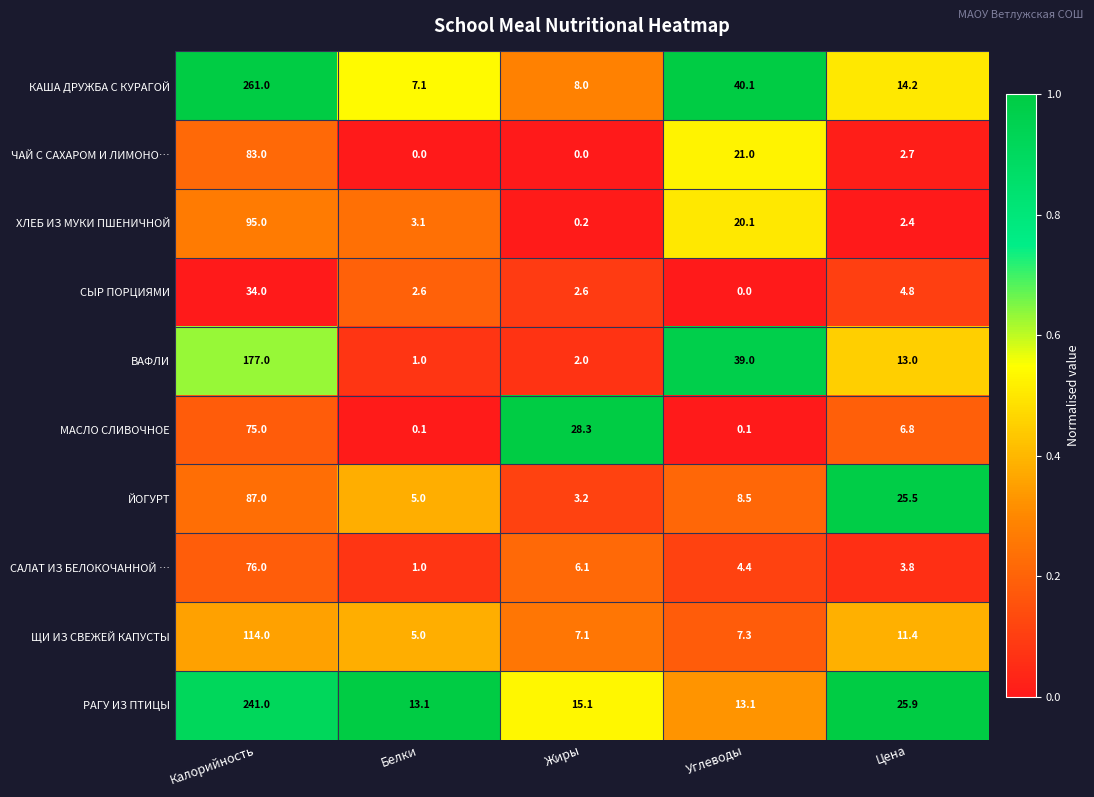

What is the average value of the ЧАЙ С САХАРОМ И ЛИМОНО… series?

21.3